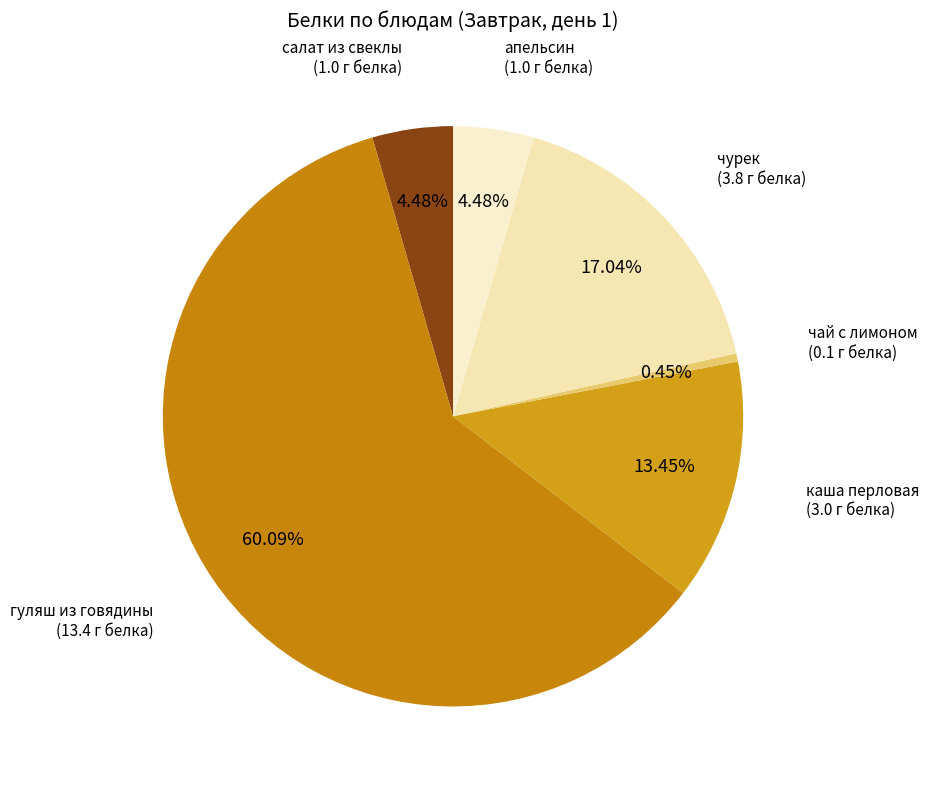

What is the ratio of the value at апельсин to the value at салат из свеклы?

1.0